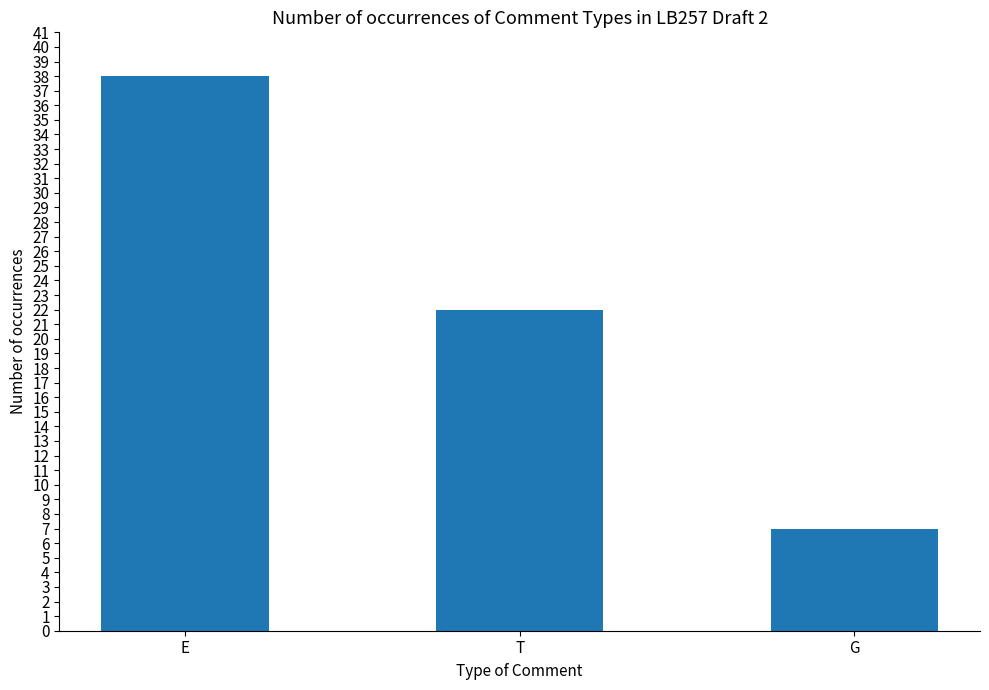

Reading left to right, what are all the values shown in this chart?

E=38	T=22	G=7